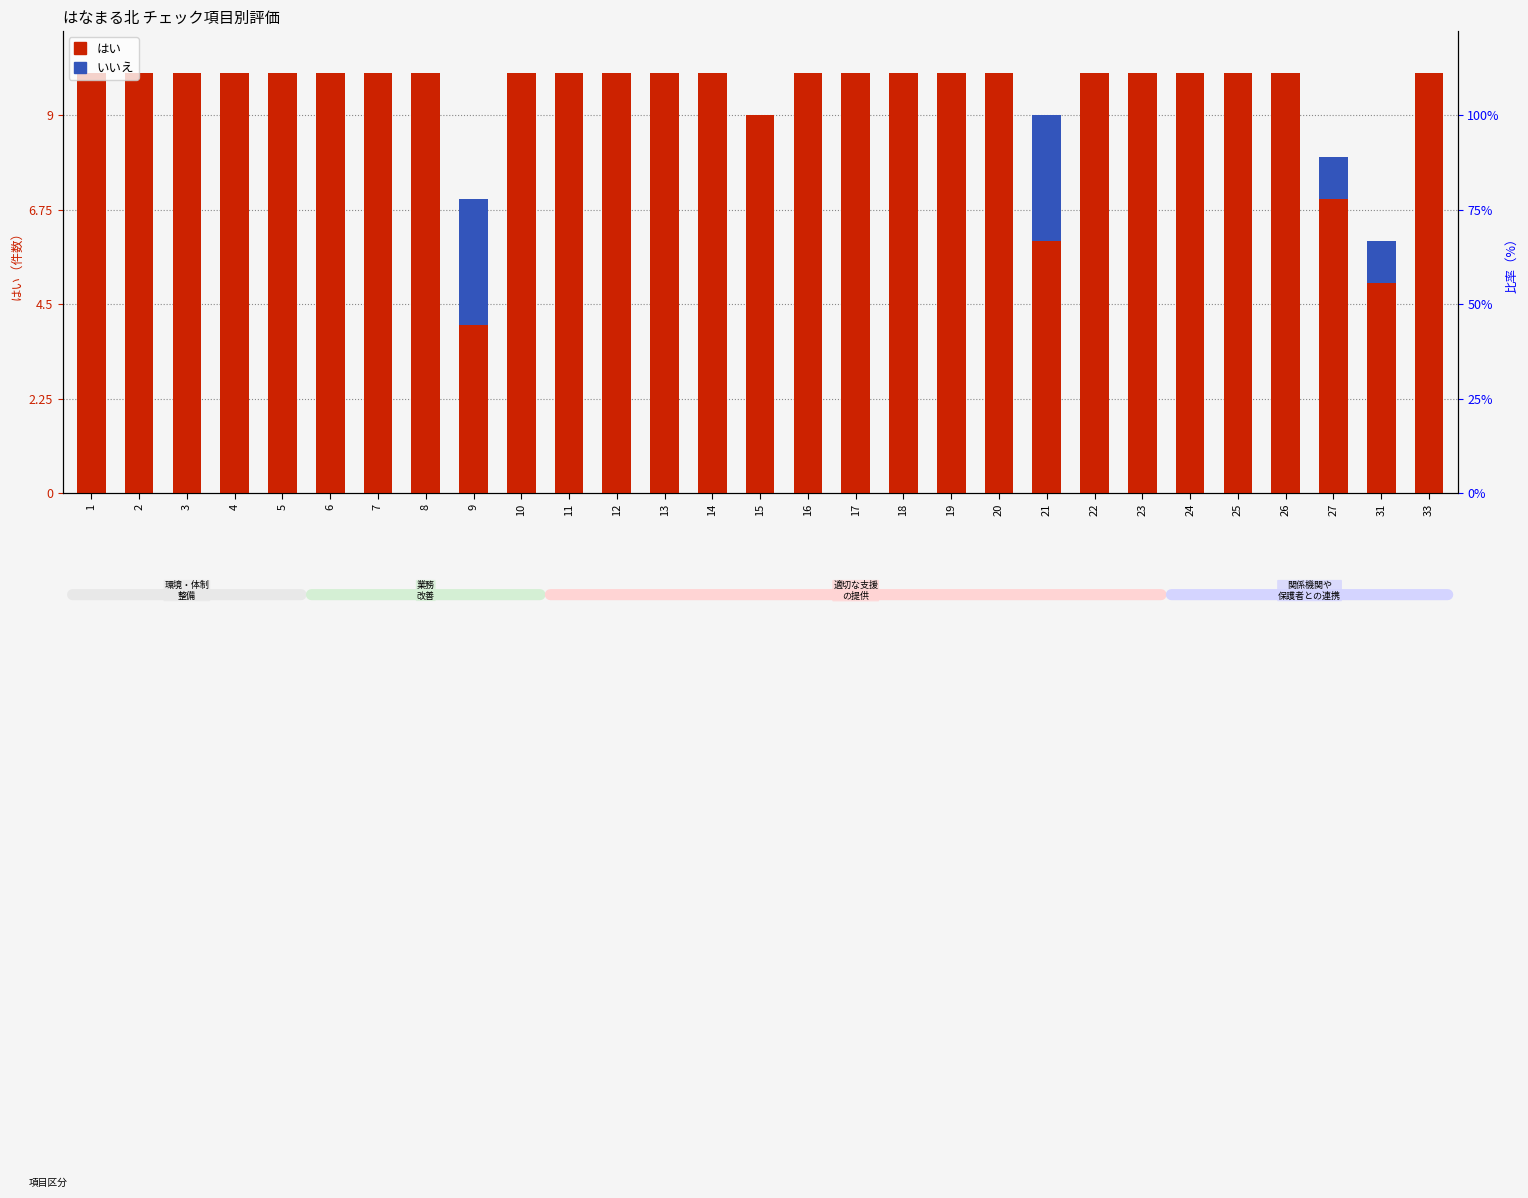

At how many categories does at least one series exceed 6?

26